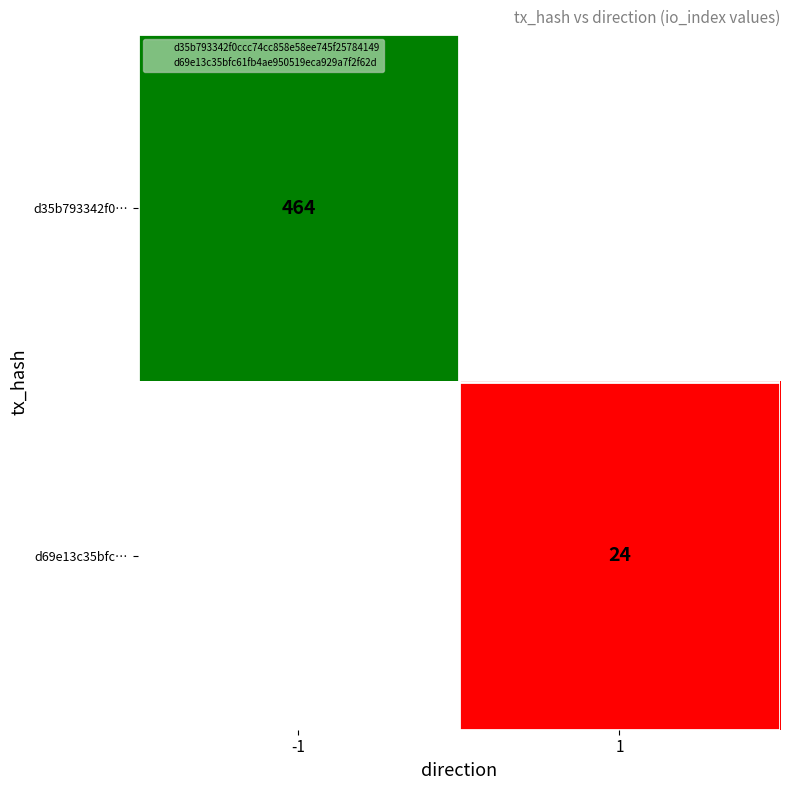

How many categories are shown in the chart?

2